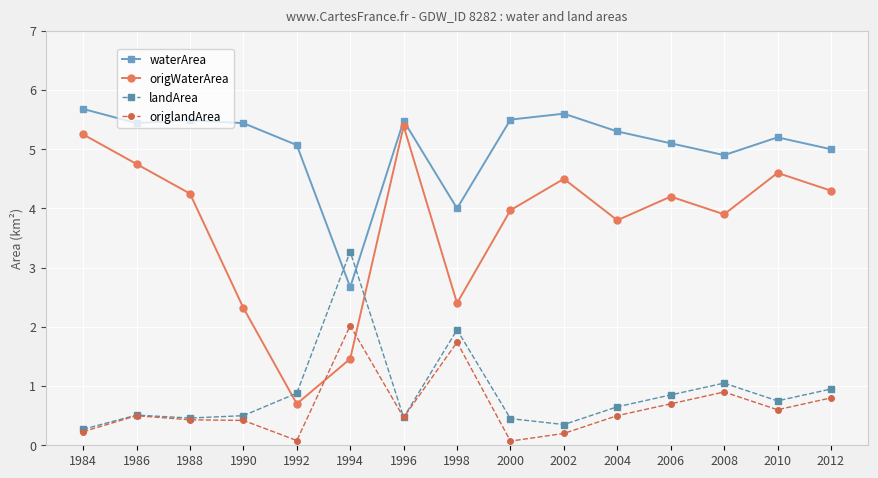

What are all the series names shown in the legend?

waterArea, origWaterArea, landArea, origlandArea